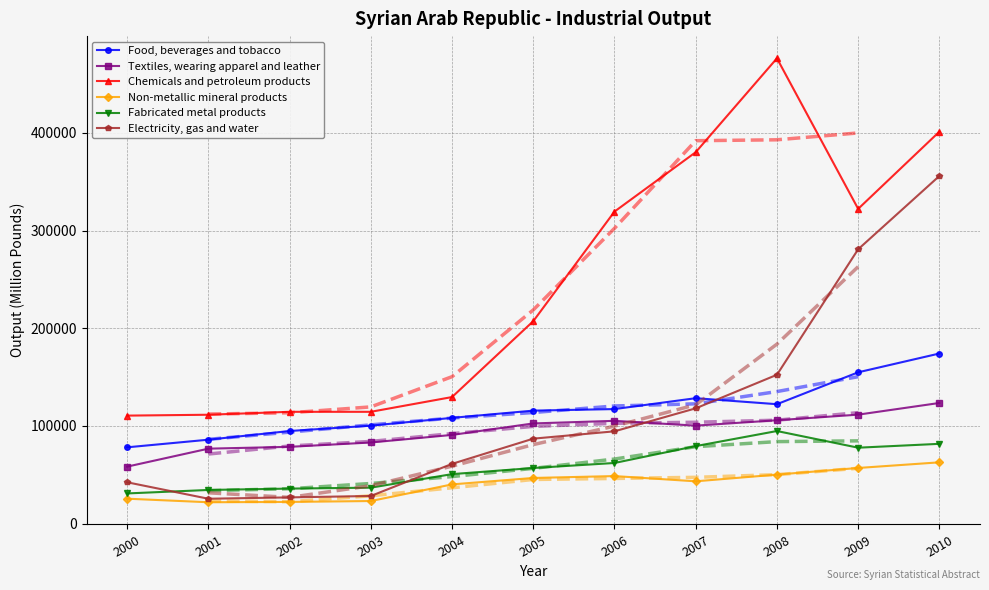

What is the value of the Fabricated metal products point at the 4th from the left?

36805